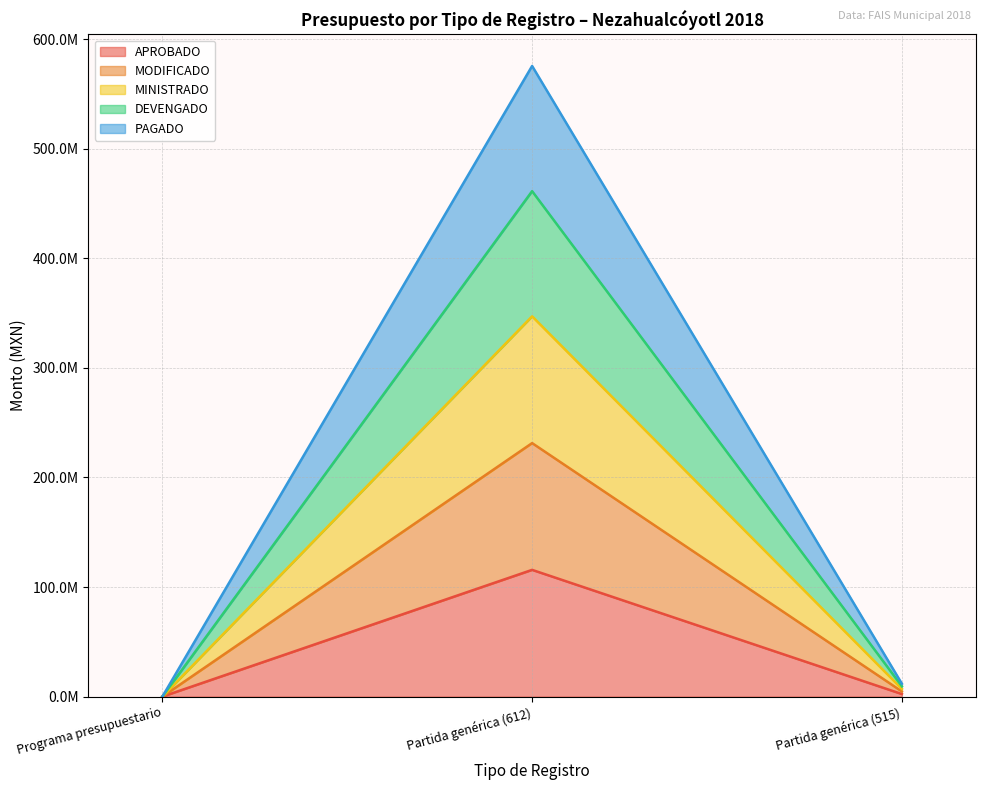

Is it true that APROBADO equals 0.0 at Programa presupuestario?

True